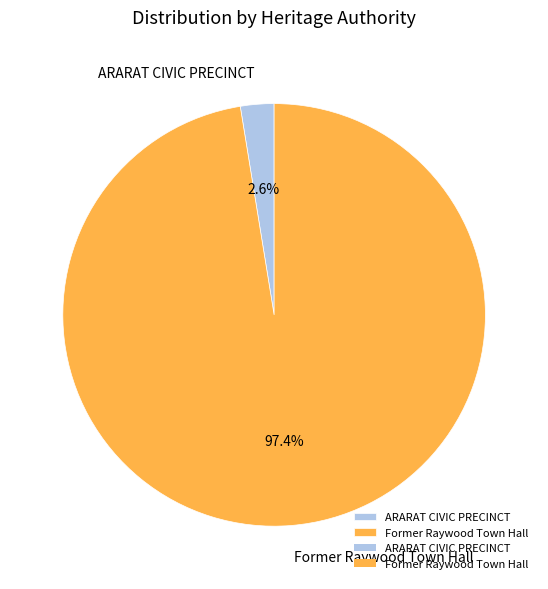

Which has a higher value, Former Raywood Town Hall or ARARAT CIVIC PRECINCT?

Former Raywood Town Hall